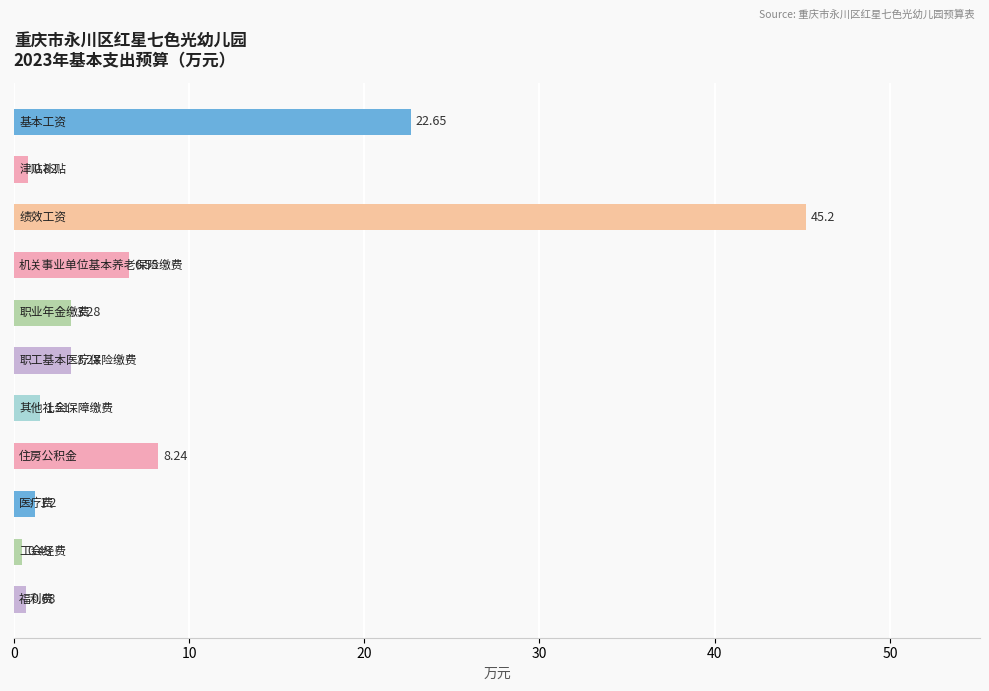

What is the difference between the second highest and second lowest values?

22.0